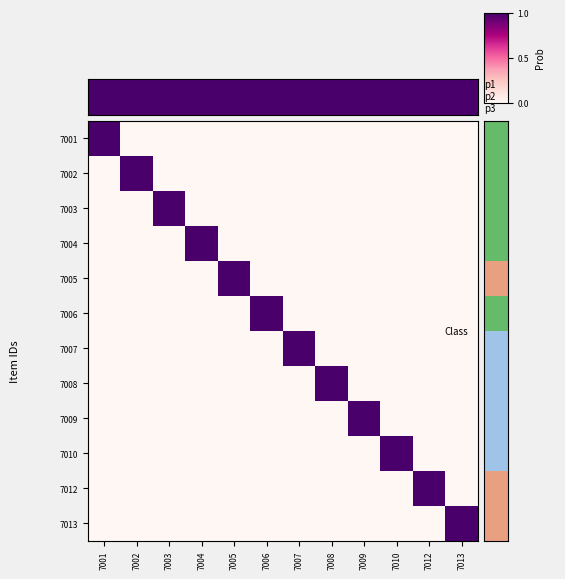

Which series has the largest range (max minus min)?

7002